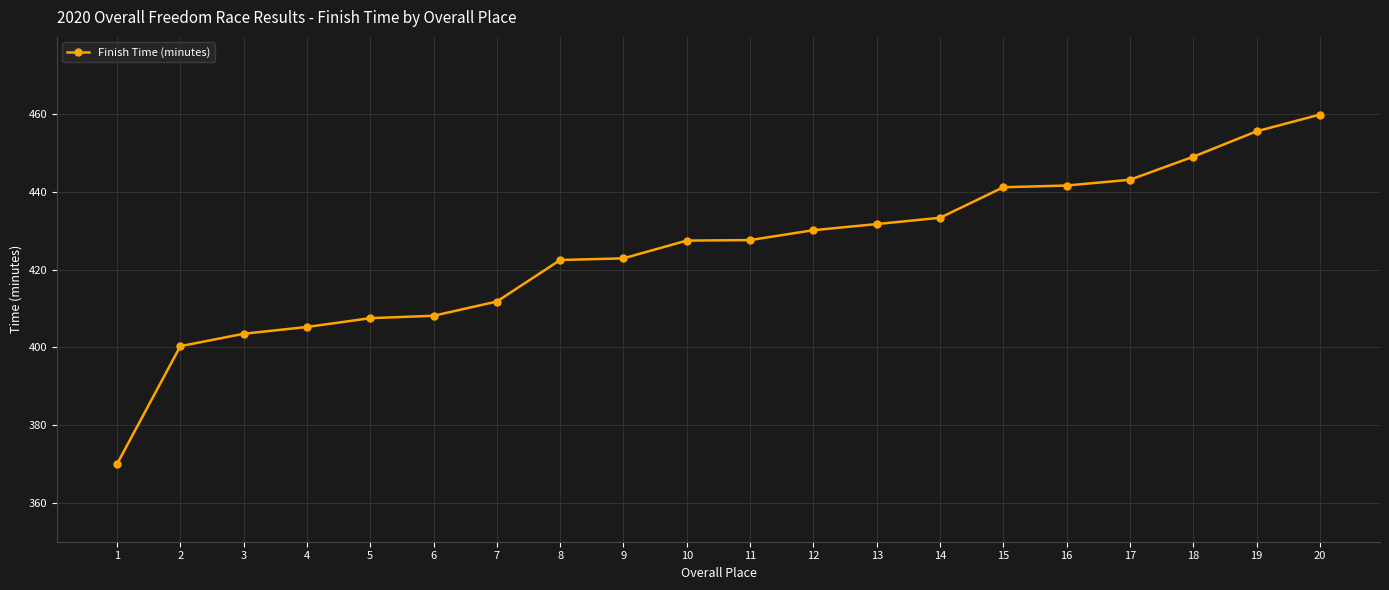

Is it true that the value at 7 is 690.6?

False